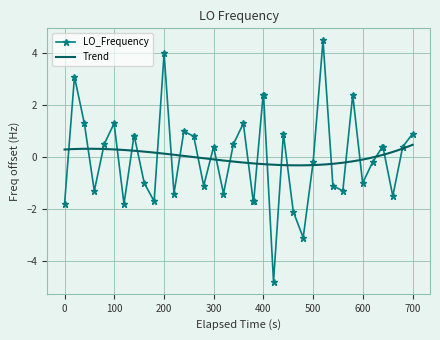

True or false: LO_Frequency has more than 1 interior local peaks.

True